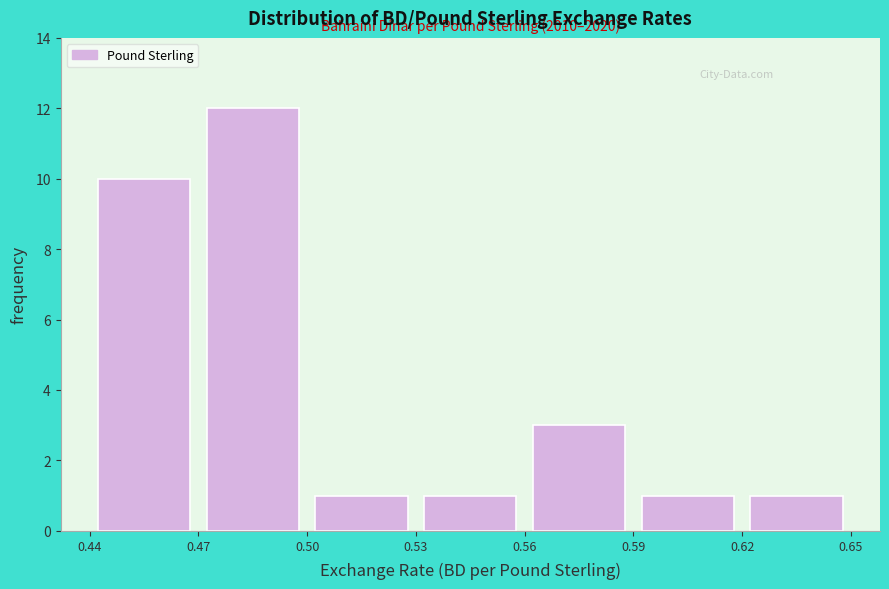

Over which range of the x-axis is the bar tallest?

0.47 to 0.50